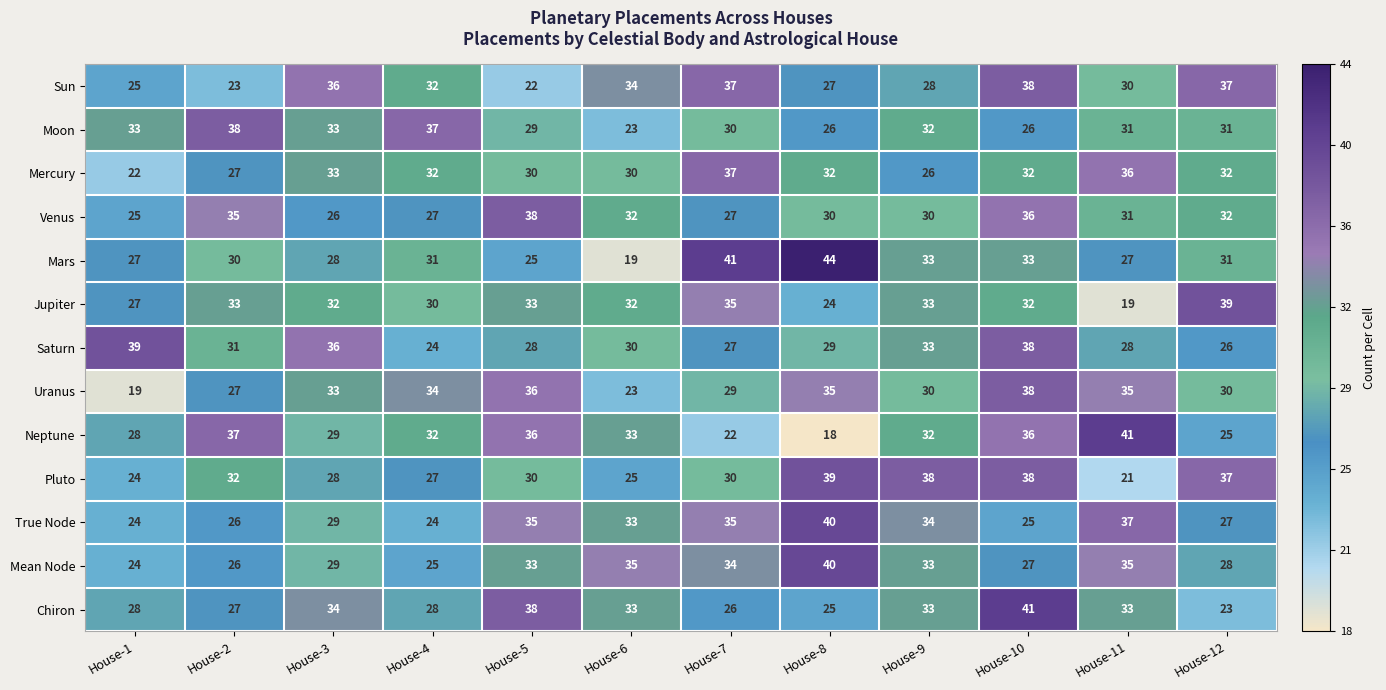

What is the average value of the Uranus series?

31